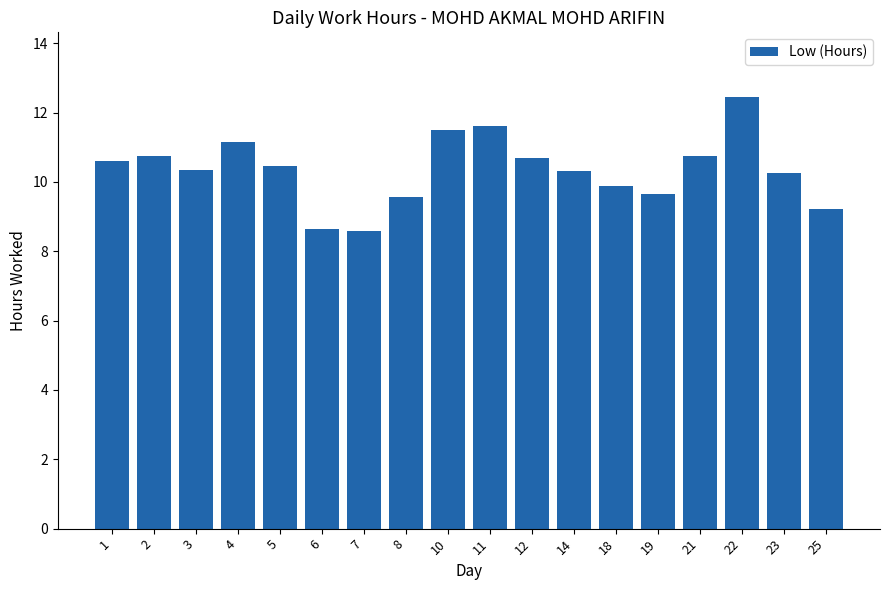

Between 12 and 18, which is larger?

12